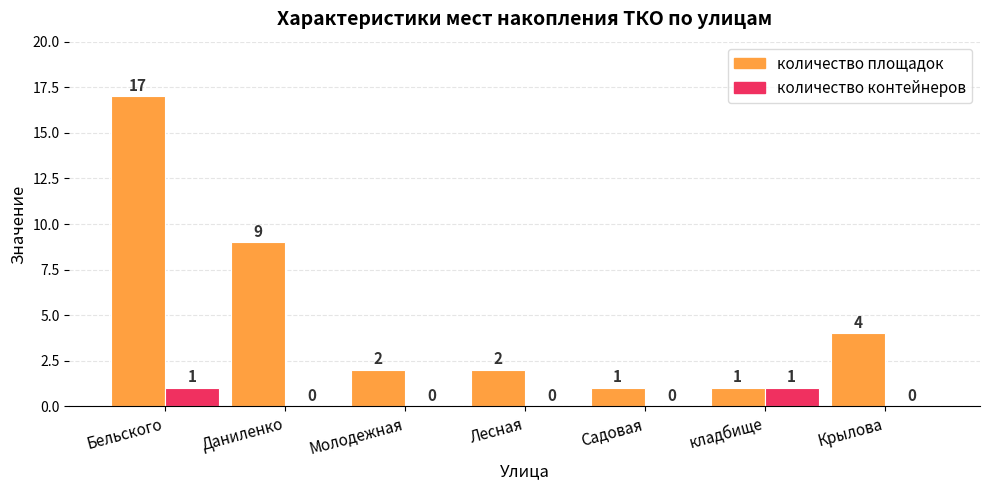

Is it true that количество площадок equals 2 at Молодежная?

True